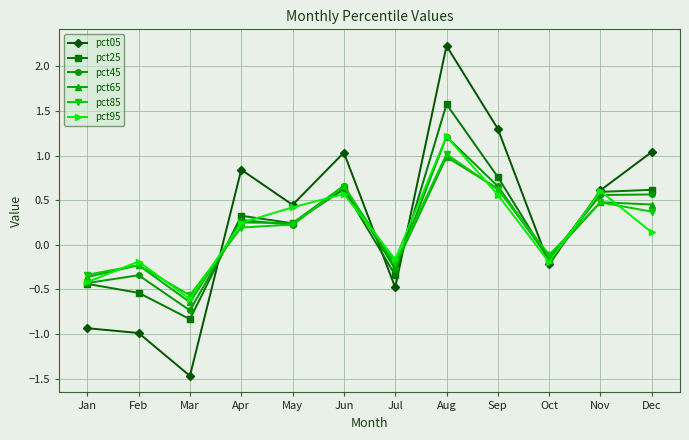

True or false: pct85 has more than 2 interior local peaks.

True